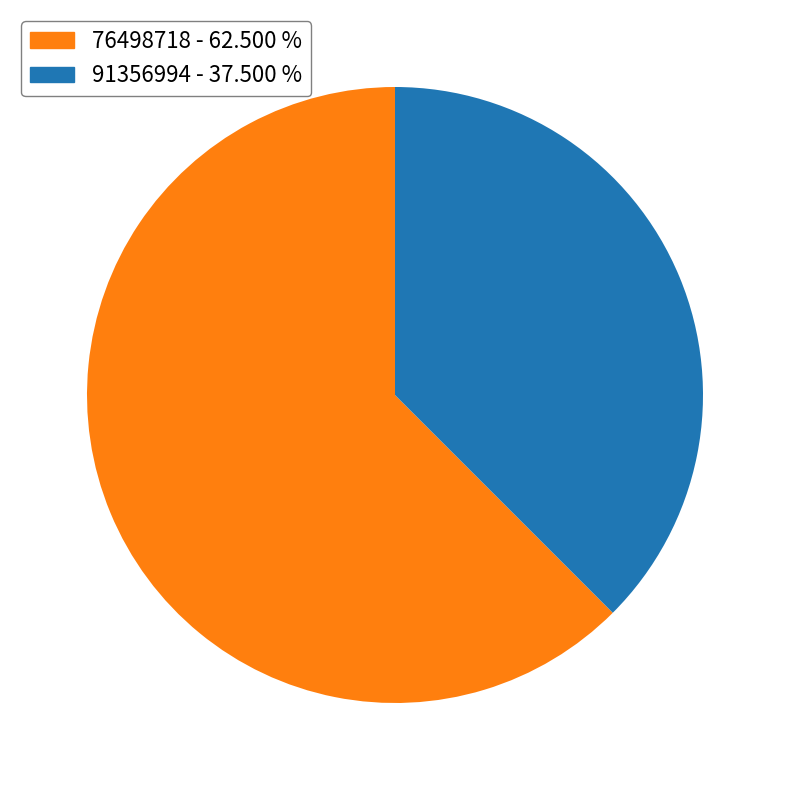

Which has a higher value, 91356994 - 37.500 % or 76498718 - 62.500 %?

76498718 - 62.500 %